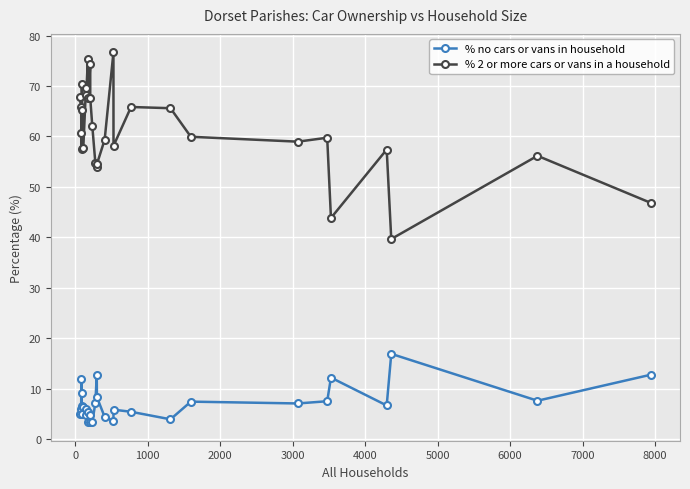

The value of % no cars or vans in household at 28 is 5.0. True or false?

False